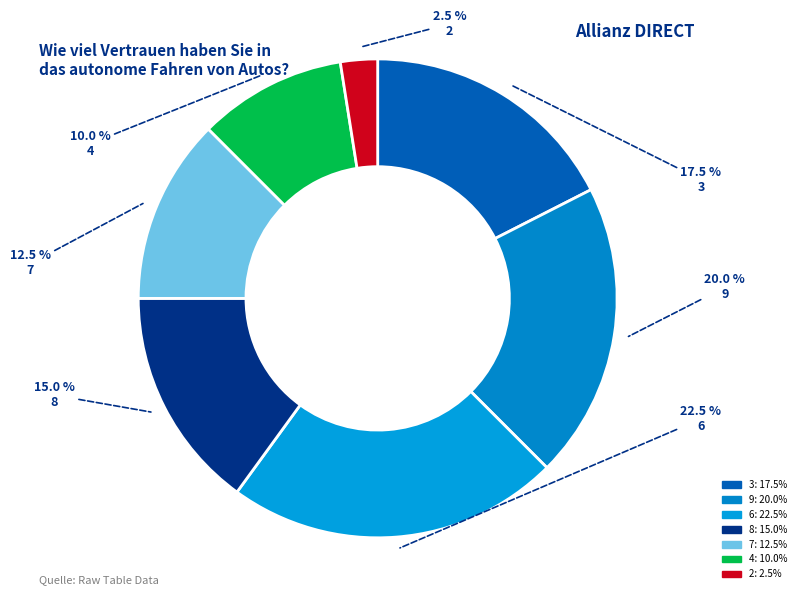

Combined, what portion of the pie is 3 and 2?

20.0%